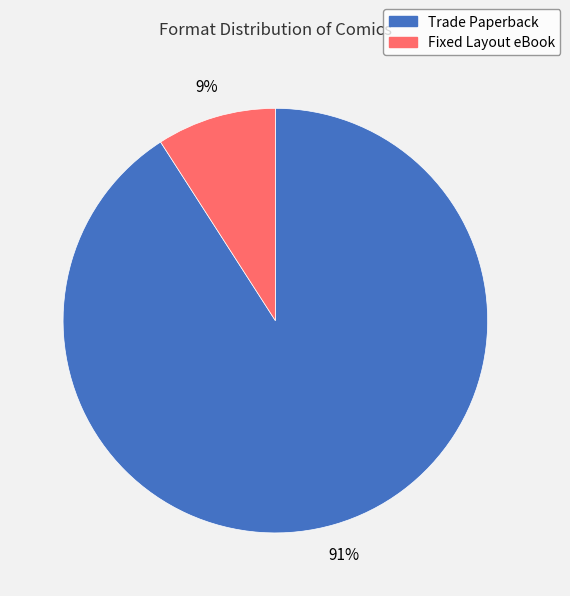

To the nearest percent, what is the average slice percentage?

50%